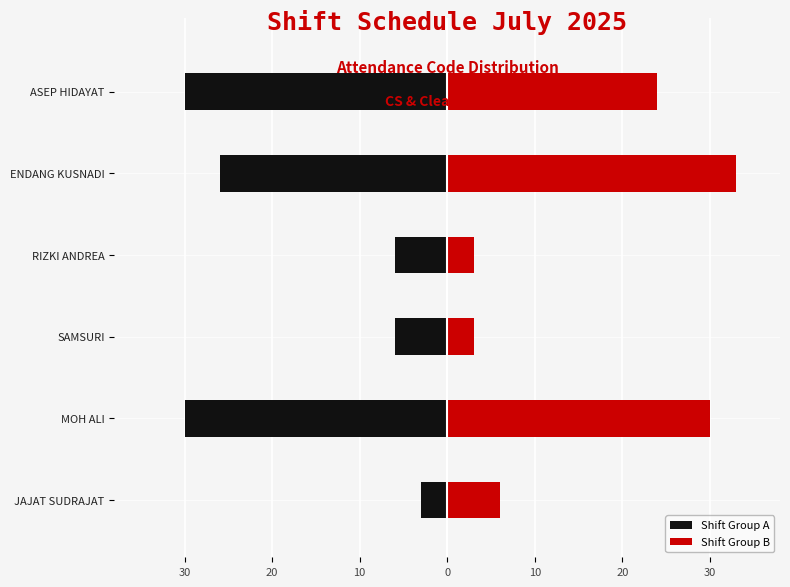

What is the sum of all Shift Group B values?

99